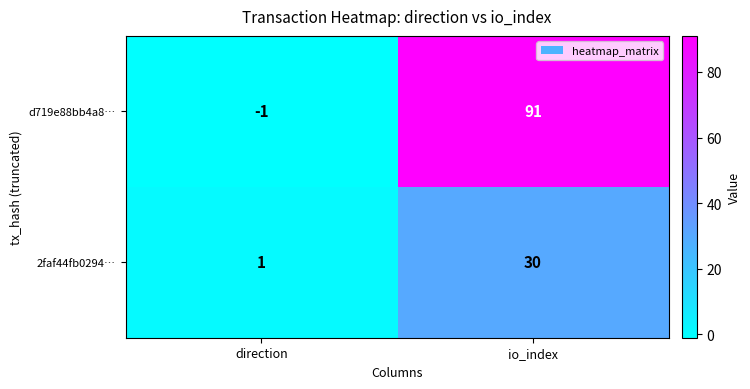

What is the difference between the d719e88bb4a8… values at direction and io_index?

92